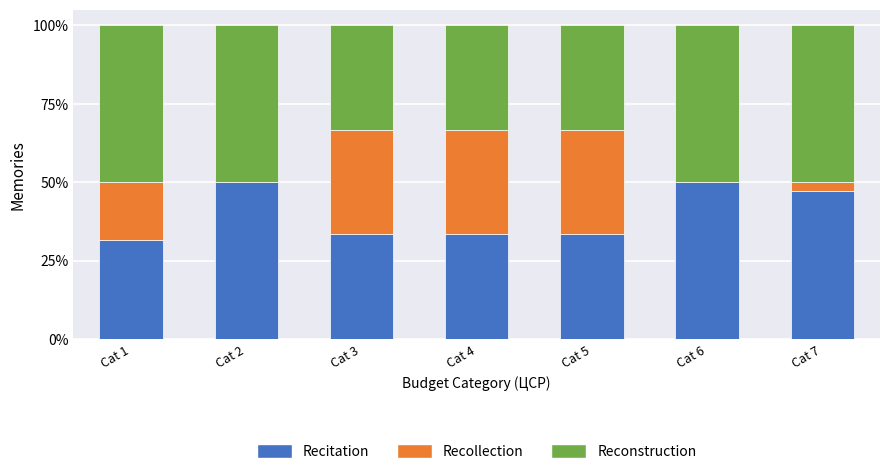

Reading left to right, list the values for the Recitation series.

Cat 1=31.5	Cat 2=50.0	Cat 3=33.3	Cat 4=33.3	Cat 5=33.3	Cat 6=50.0	Cat 7=47.2